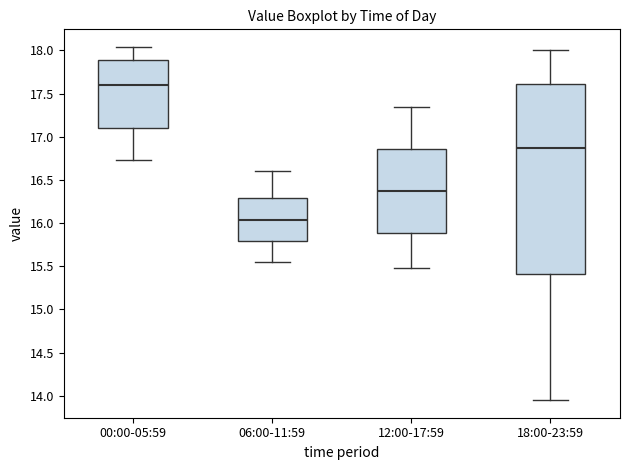

Reading left to right, transcribe this box plot: for each box, give where its median line is, the range the box spans, and where its two whiskers end, as read against the y-axis. The values are not printed on the chart, so give them approximately, as read against the axis.

00:00-05:59: median 17.60, box 17.10 to 17.90, whiskers 16.75 to 18.05
06:00-11:59: median 16.05, box 15.80 to 16.30, whiskers 15.55 to 16.60
12:00-17:59: median 16.40, box 15.90 to 16.85, whiskers 15.50 to 17.35
18:00-23:59: median 16.90, box 15.40 to 17.60, whiskers 13.95 to 18.00